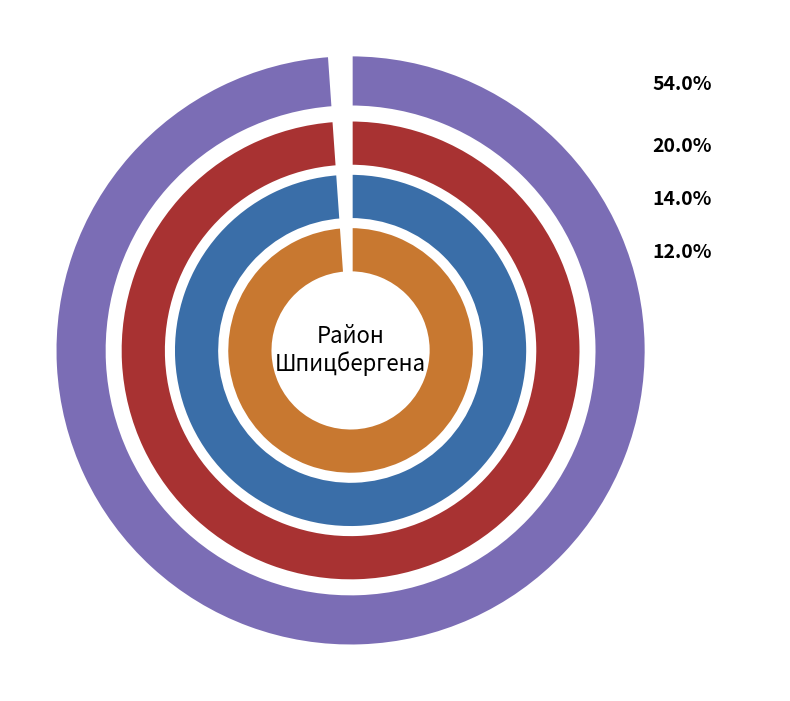

To the nearest percent, what is the average slice percentage?

25%